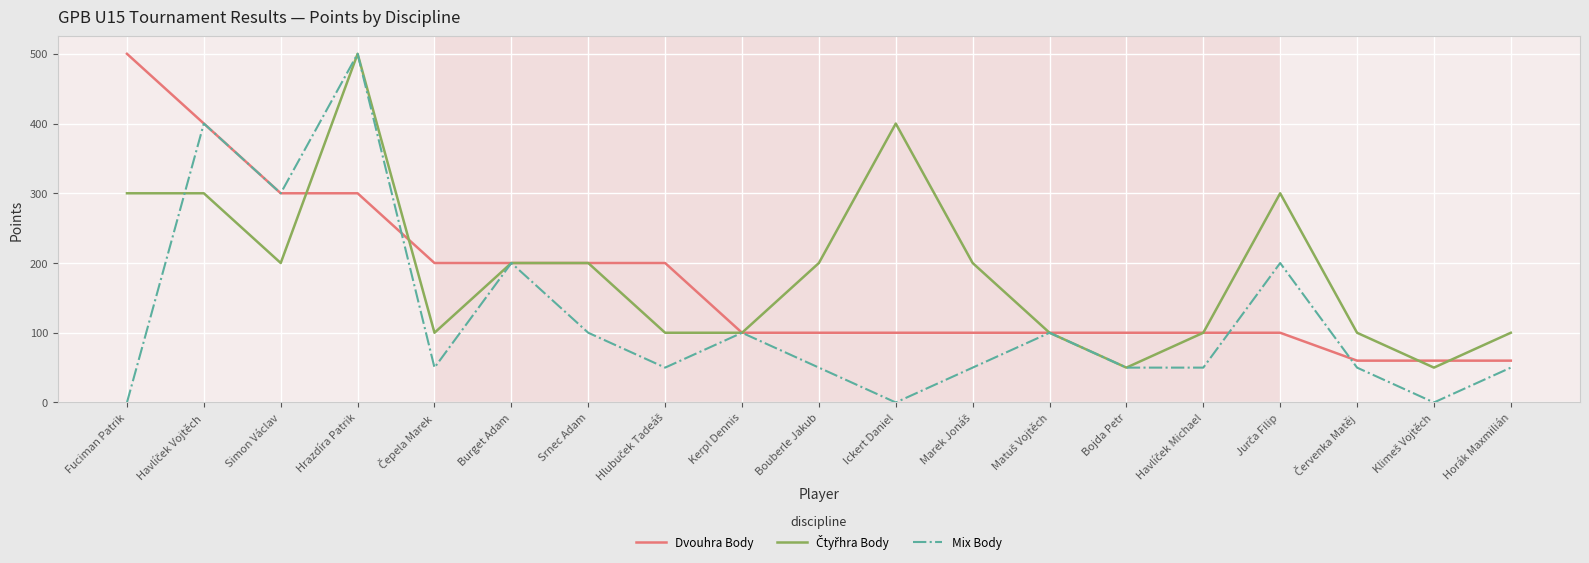

What position from the right is Simon Václav?

17